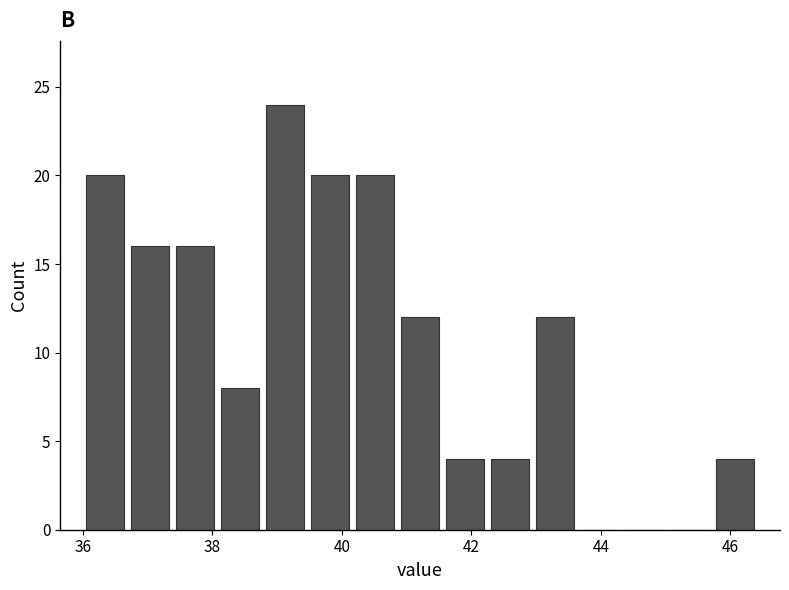

Around what value on the x-axis is the tallest bar? Give the approximate position of its centre, as read against the axis.

39.2